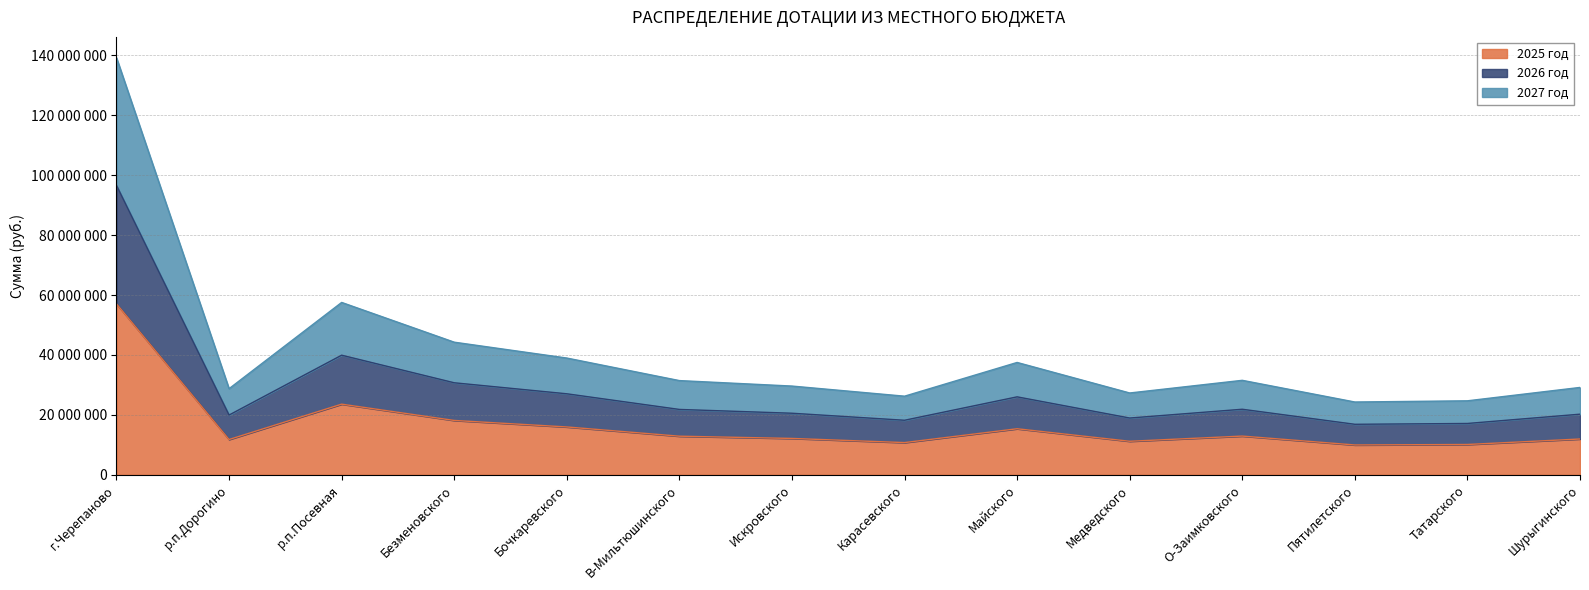

Does the chart display data point markers on the line(s)?

No